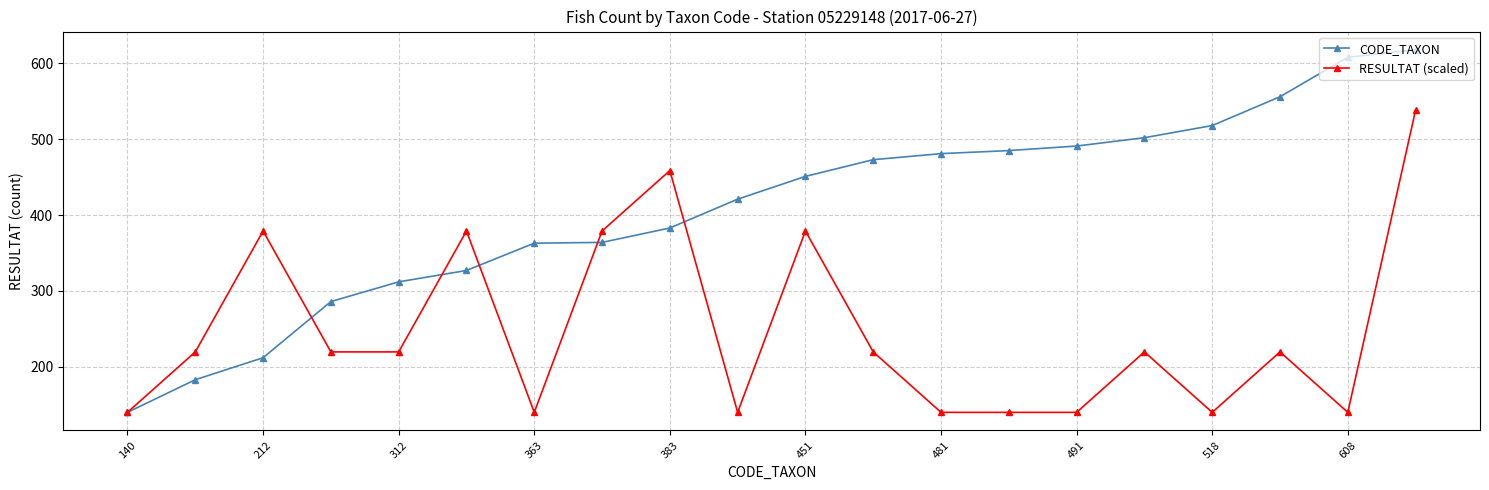

What are all the series names shown in the legend?

CODE_TAXON, RESULTAT (scaled)